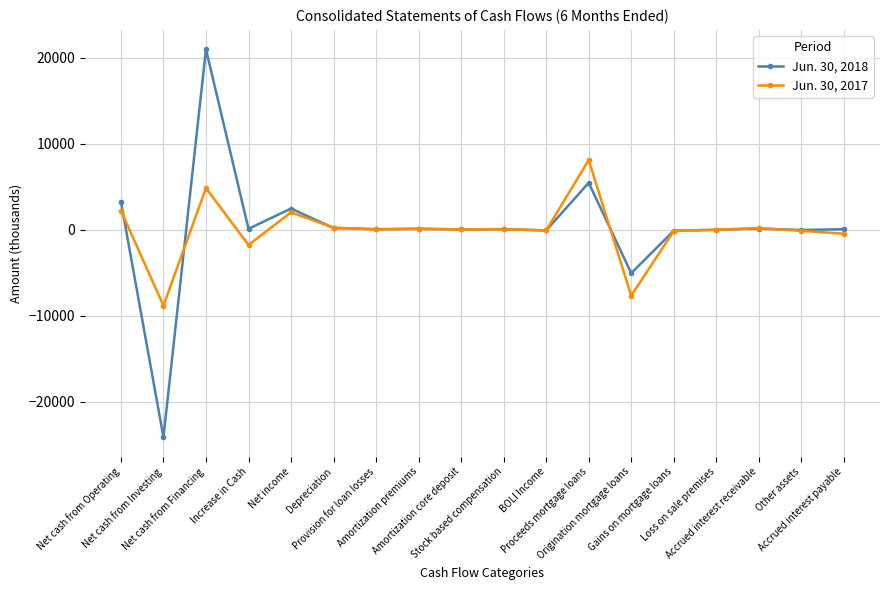

What is the greatest value displayed?

20975